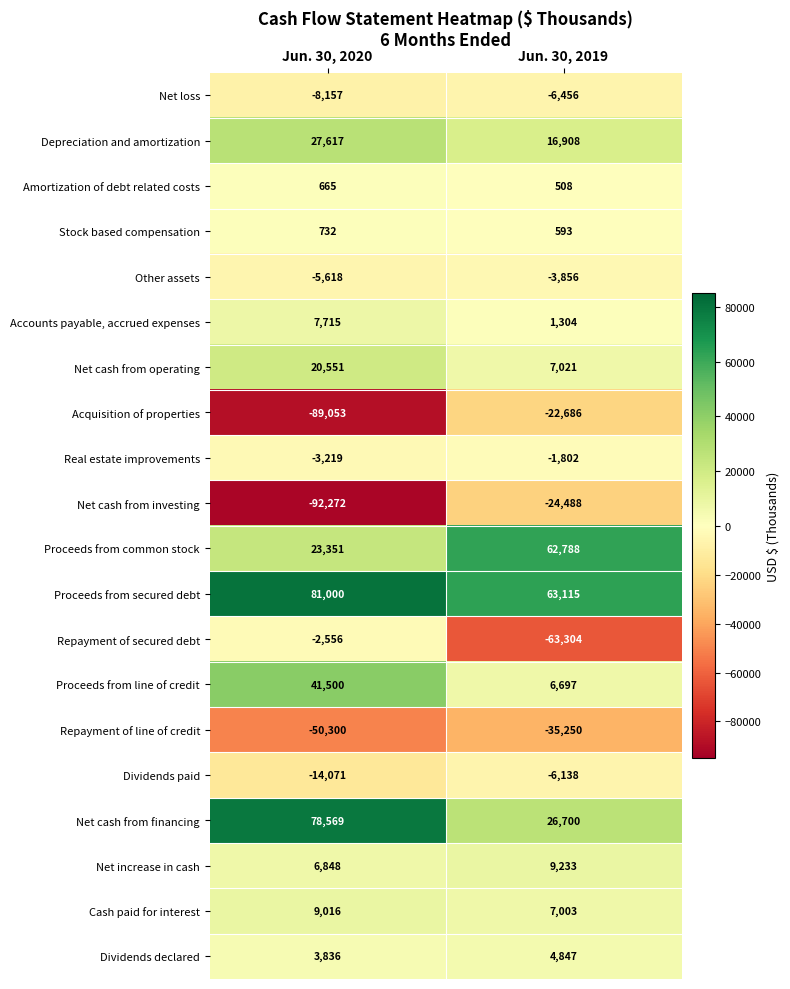

What is the total value across all series at Jun. 30, 2019?

42737